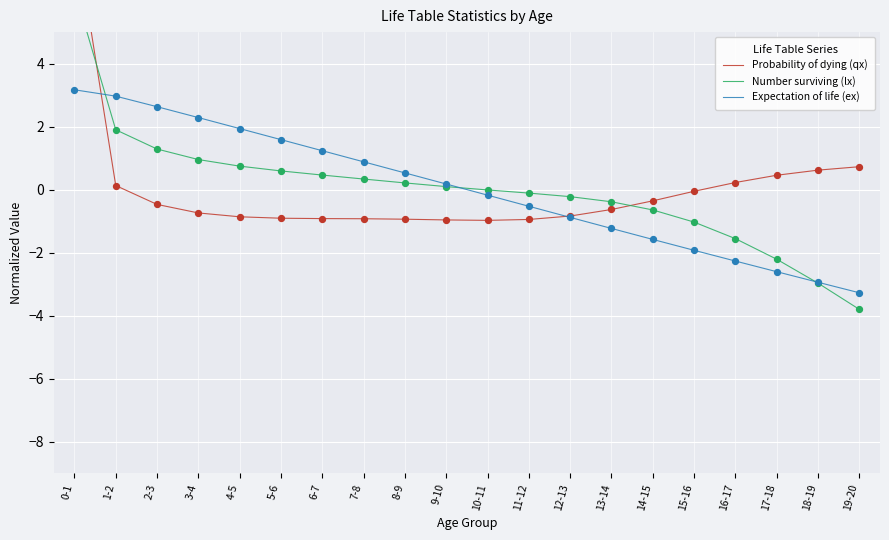

At how many categories does at least one series exceed 1?

7